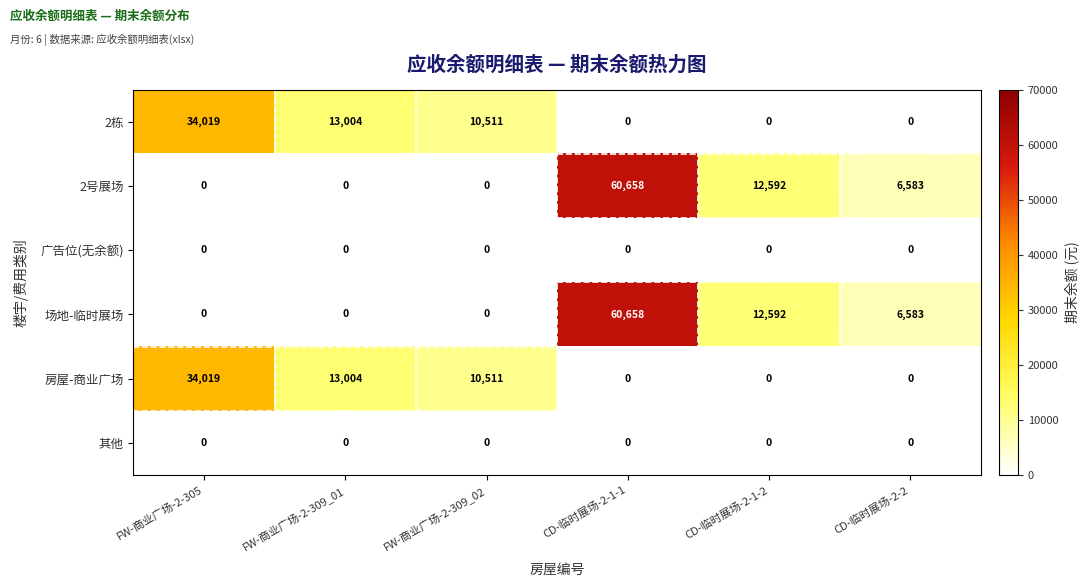

How many data points does each series have?

6